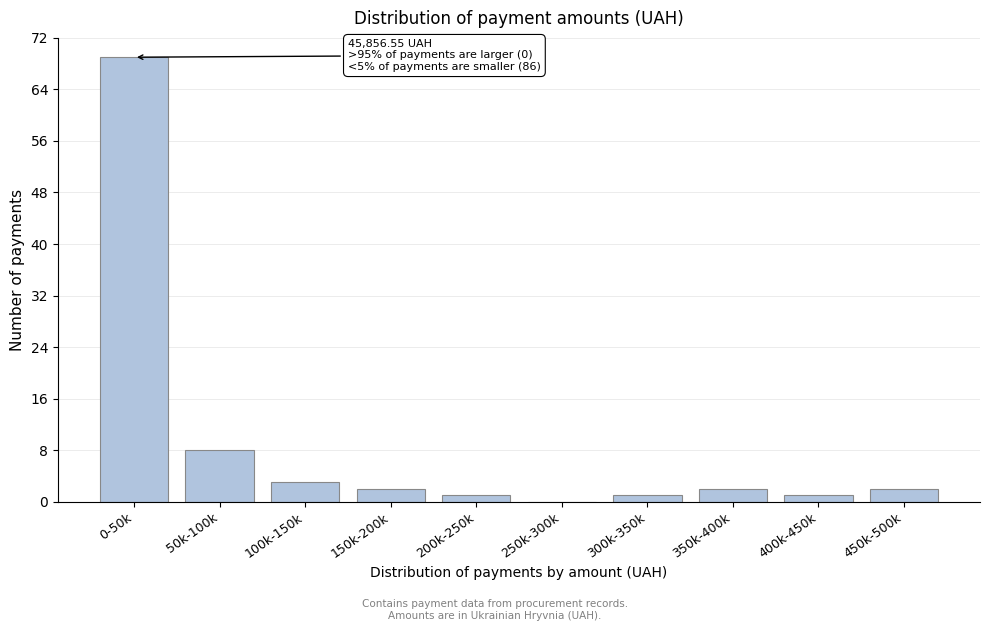

Reading left to right, list all the values displayed in this chart.

0-50k=69	50k-100k=8	100k-150k=3	150k-200k=2	200k-250k=1	250k-300k=0	300k-350k=1	350k-400k=2	400k-450k=1	450k-500k=2